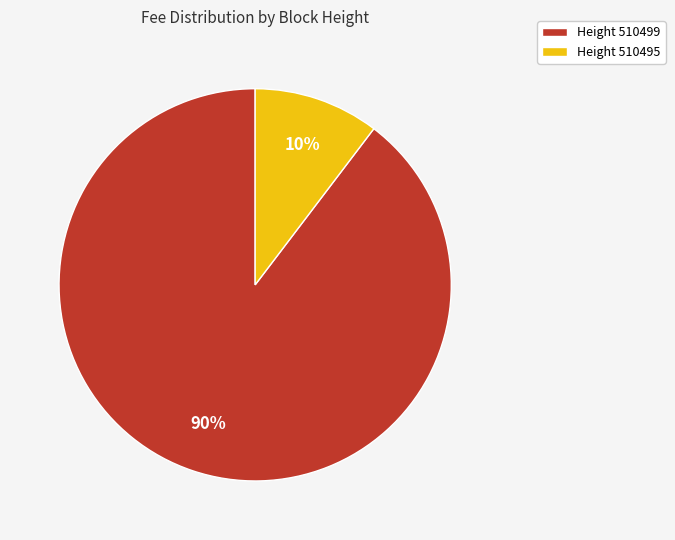

Is there a majority slice in this chart?

Yes